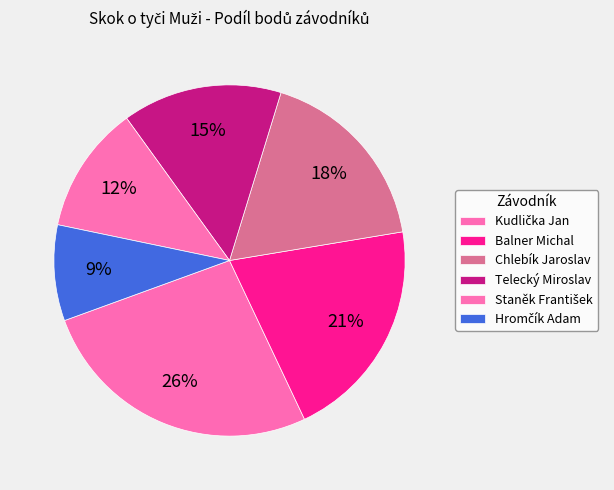

What percentage is the Staněk František slice, to the nearest percent?

12%